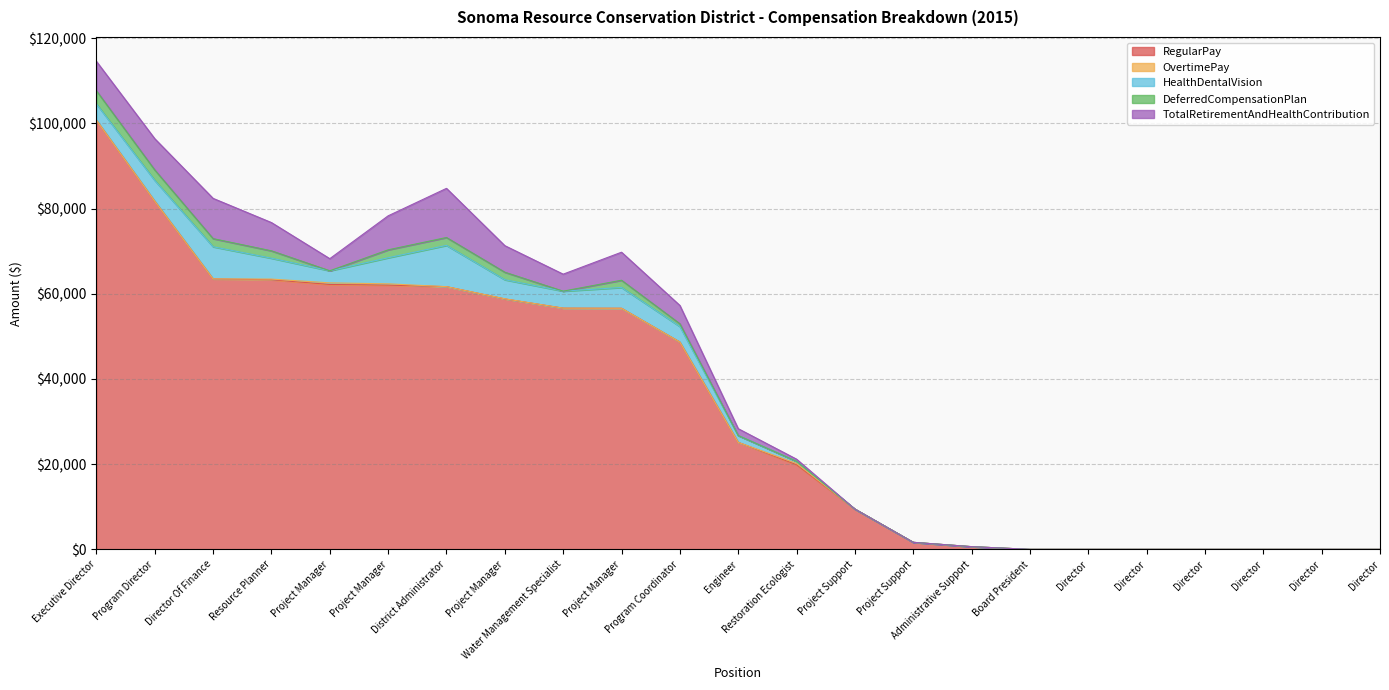

At which category is the sum across all series the highest?

Executive Director